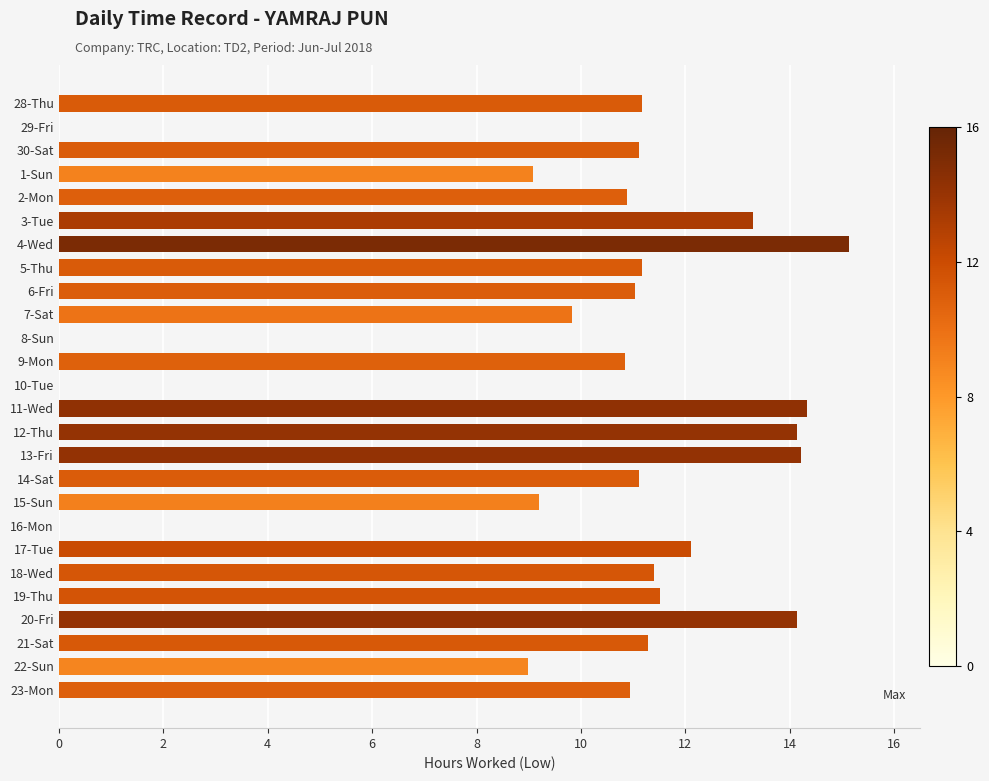

The chart shows a value of 3.7 at 2-Mon. True or false?

False